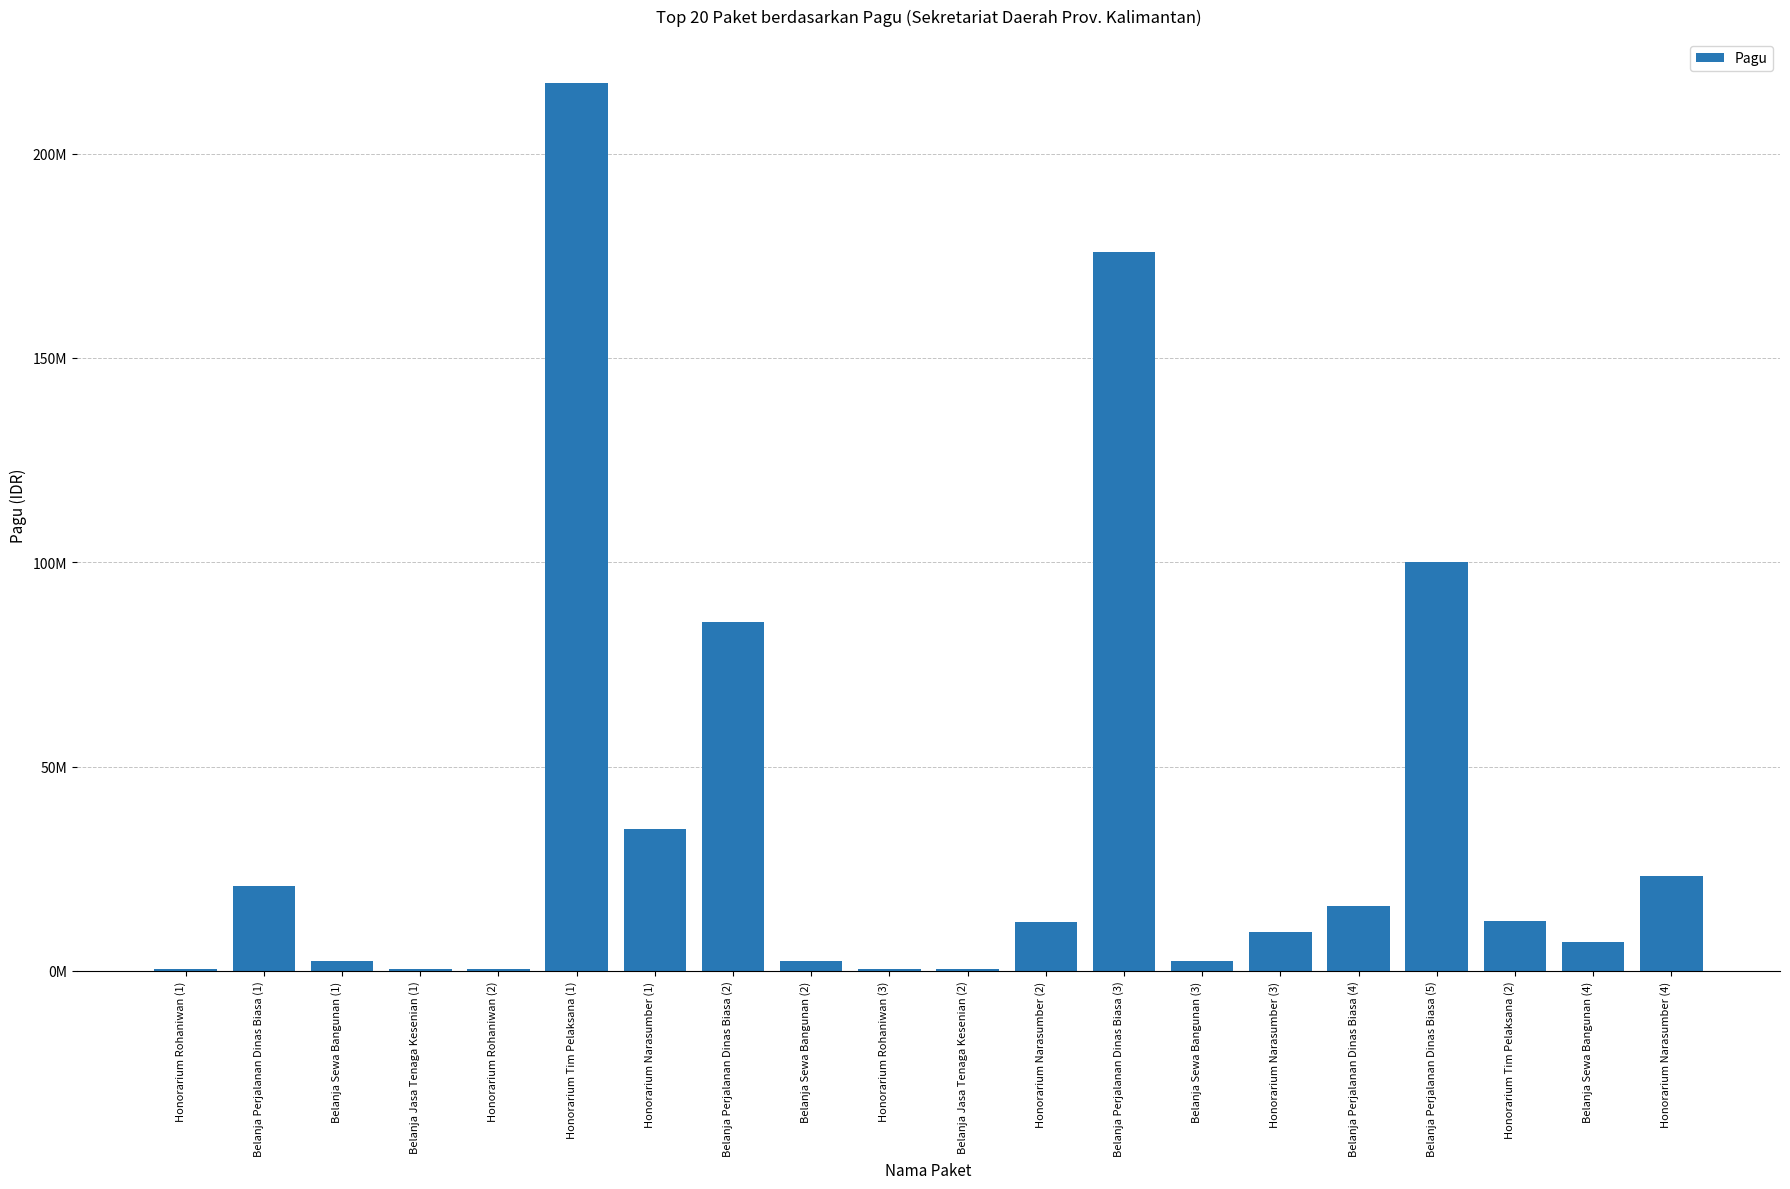

Is it true that the value at Honorarium Tim Pelaksana (1) is 124120353?

False